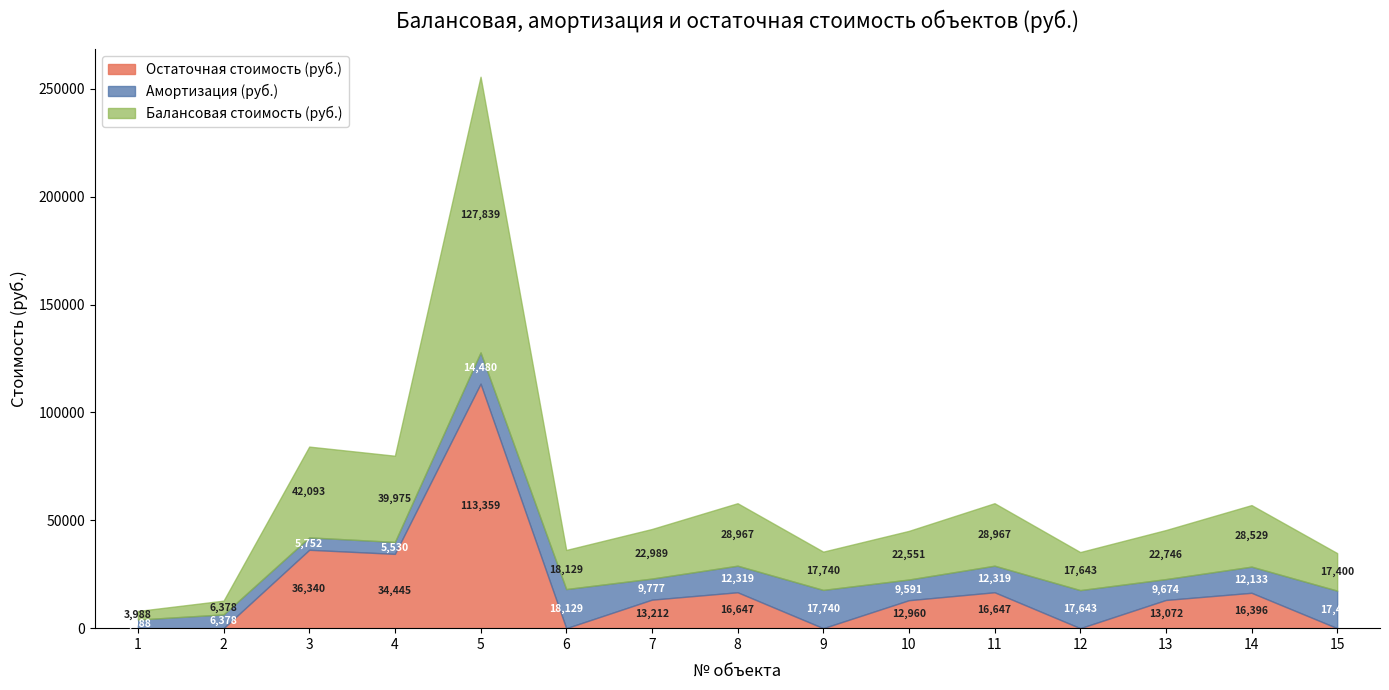

Rank the series by their maximum value, from lowest to highest.

Амортизация (руб.), Остаточная стоимость (руб.), Балансовая стоимость (руб.)